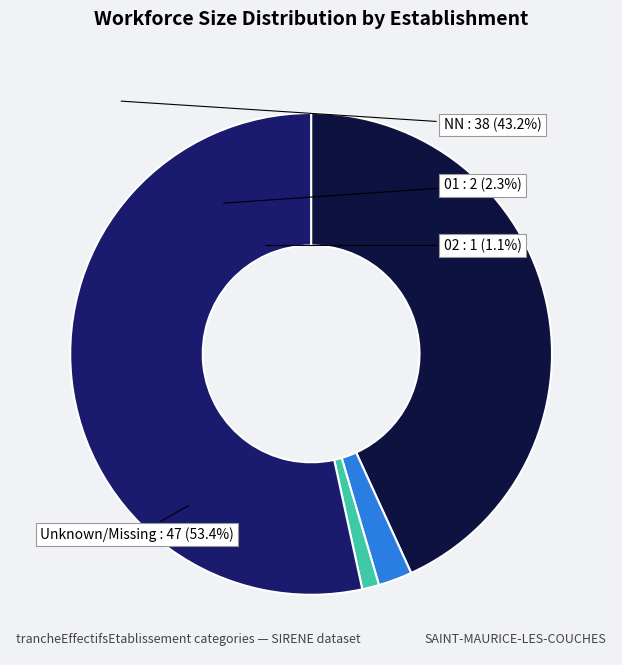

True or false: 01 accounts for 14% of the total.

False